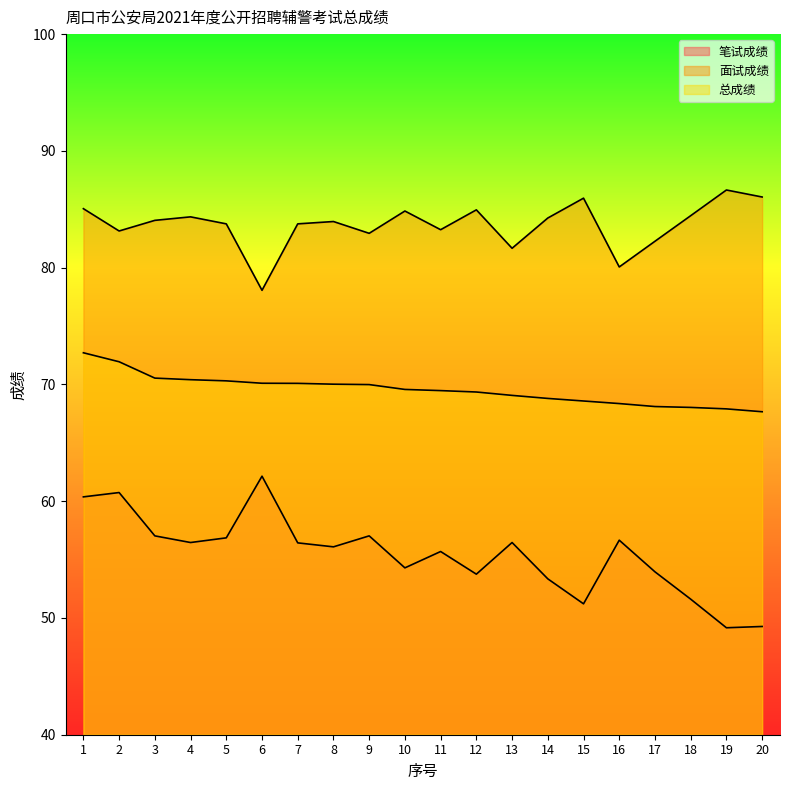

Reading left to right, list all the values displayed in this chart.

笔试成绩: 60.4	60.7	57.0	56.5	56.9	62.1	56.4	56.1	57.0	54.3	55.7	53.8	56.5	53.4	51.2	56.7	54.0	51.6	49.2	49.3
面试成绩: 85.0	83.1	84.0	84.3	83.8	78.1	83.8	84.0	82.9	84.8	83.2	85.0	81.7	84.2	86.0	80.1	82.3	84.5	86.7	86.0
总成绩: 72.7	71.9	70.5	70.4	70.3	70.1	70.1	70.0	70.0	69.6	69.5	69.3	69.1	68.8	68.6	68.4	68.1	68.0	67.9	67.7